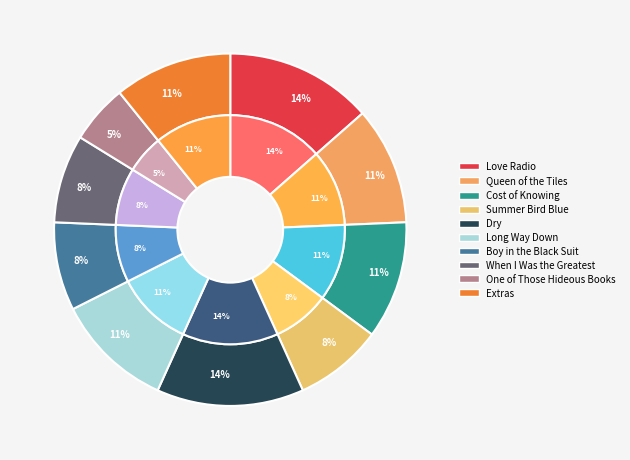

Combined, what portion of the pie is One of Those Hideous Books and Cost of Knowing?

16.2%